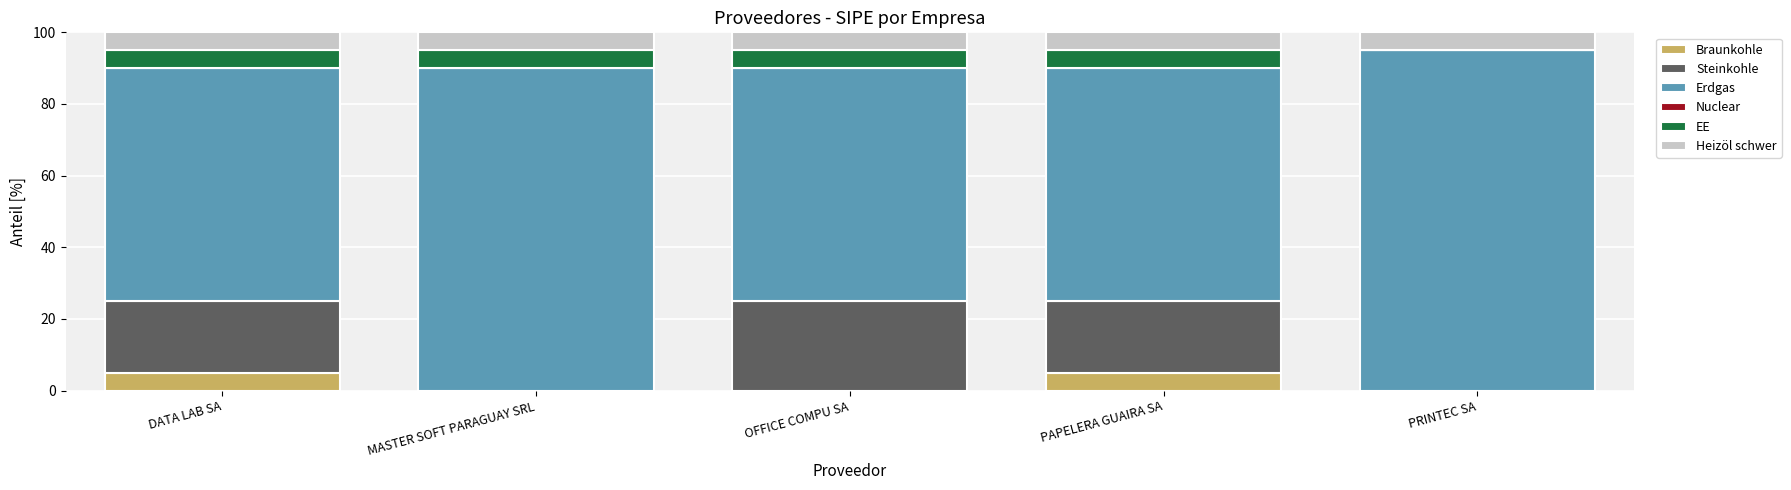

What is the total value across all series at PAPELERA GUAIRA SA?

100